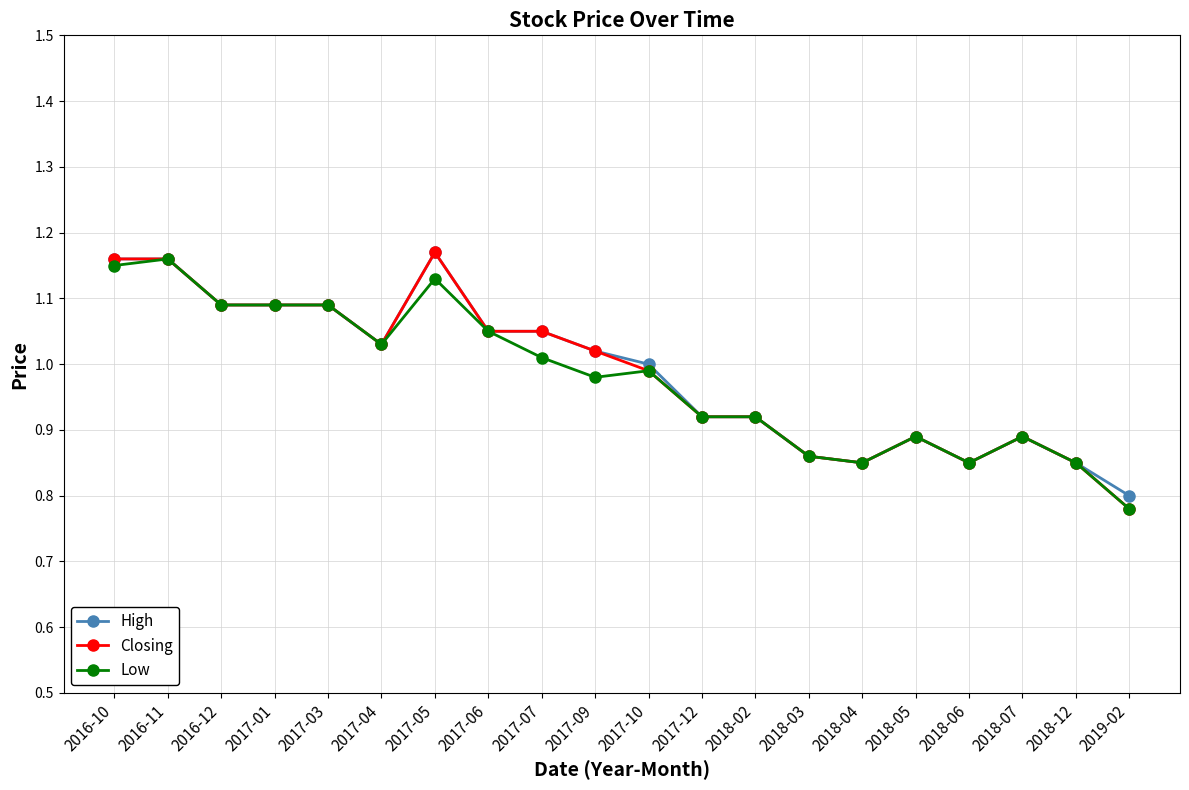

The value of Closing at 2018-06 is 0.5. True or false?

False